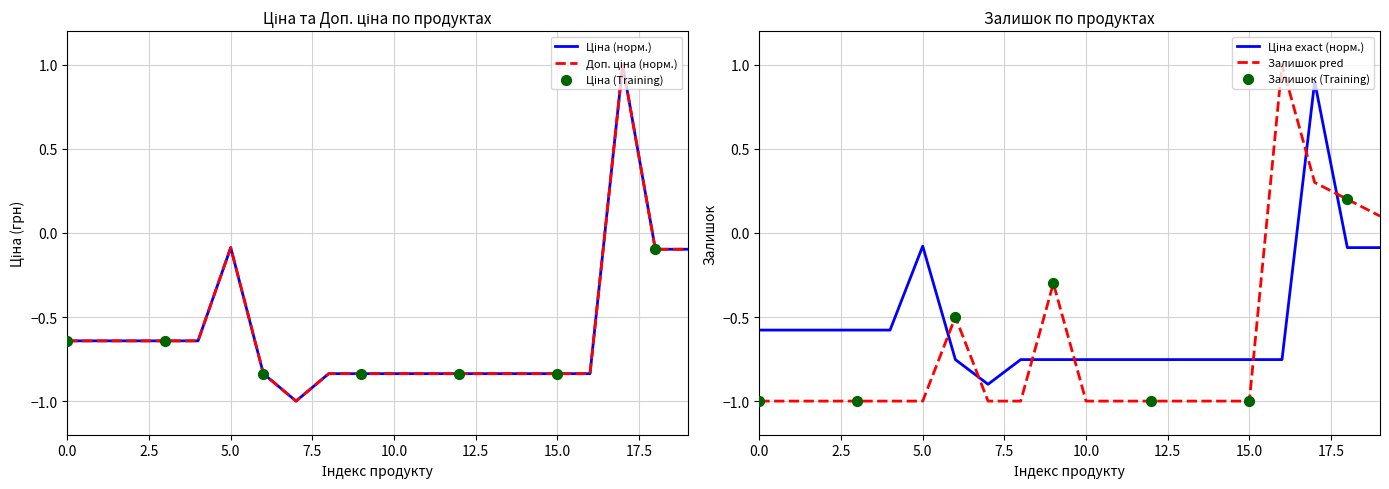

Which series has the widest spread of Y values?

Ціна